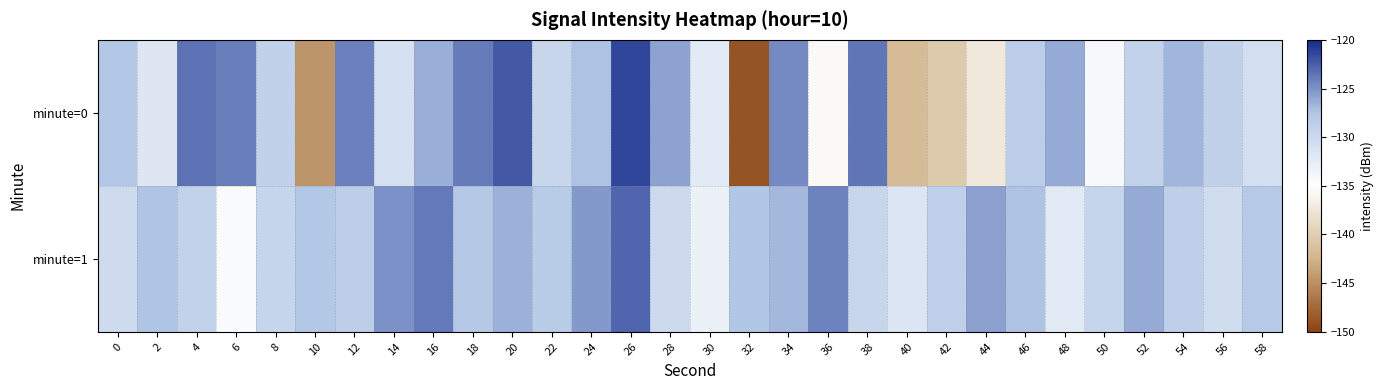

List the series in order of their overall mean, lowest first.

minute=0, minute=1